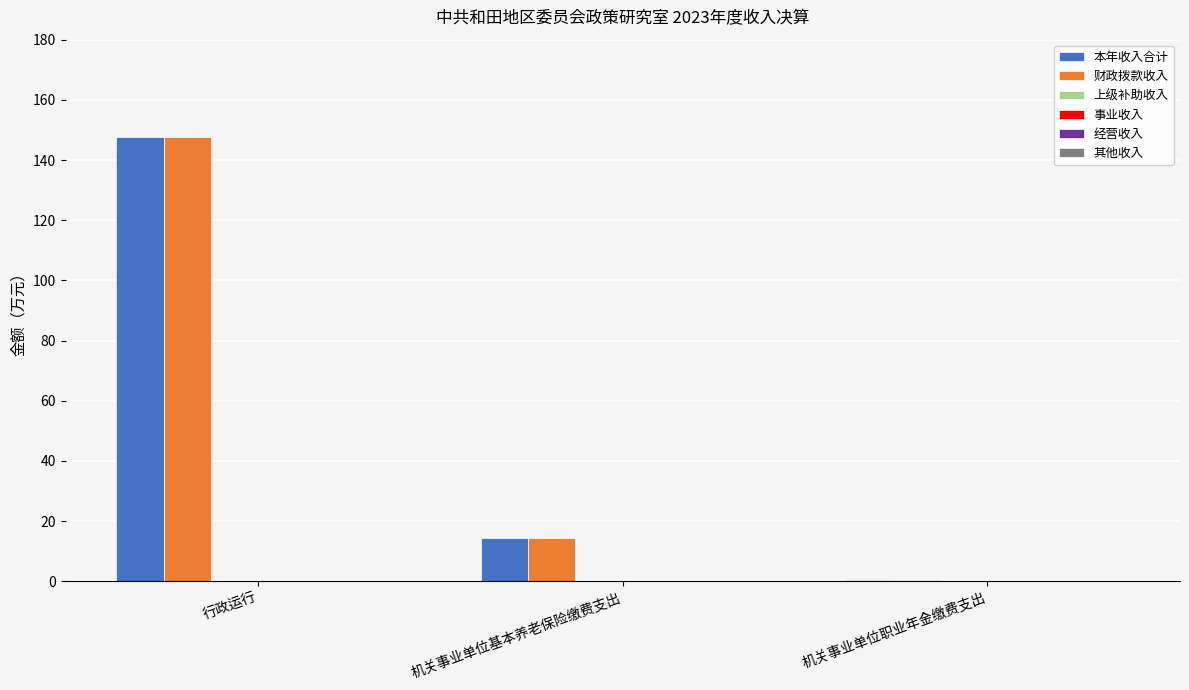

Which series has the largest total across all categories?

本年收入合计